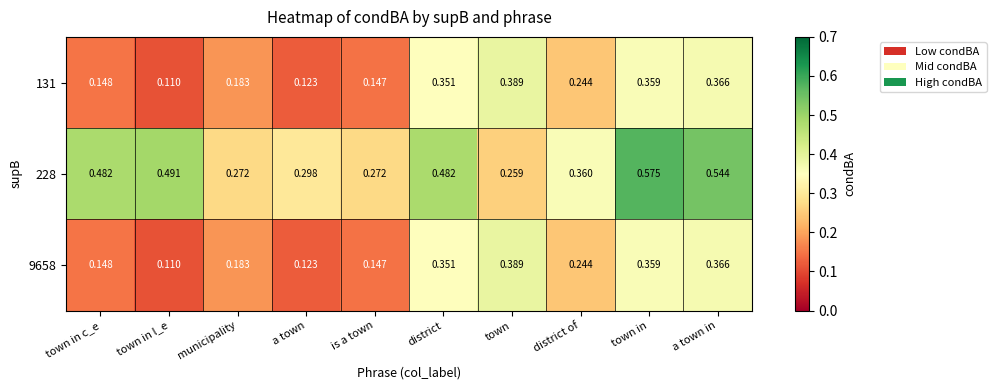

Which category has the highest value across all series?

town in